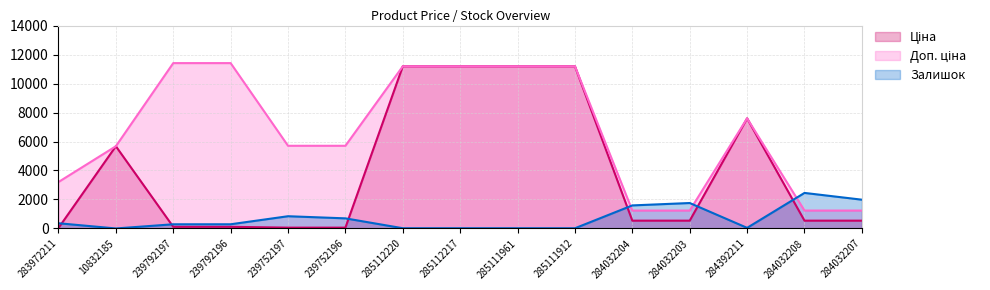

What is the label of the 2nd point from the right?

284032208